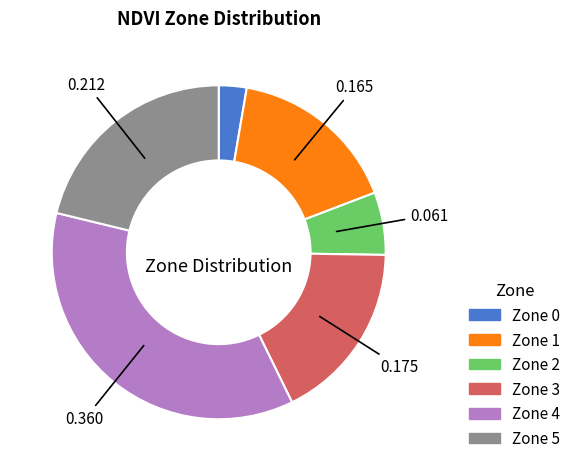

Which category has the smallest portion of the pie?

Zone 0